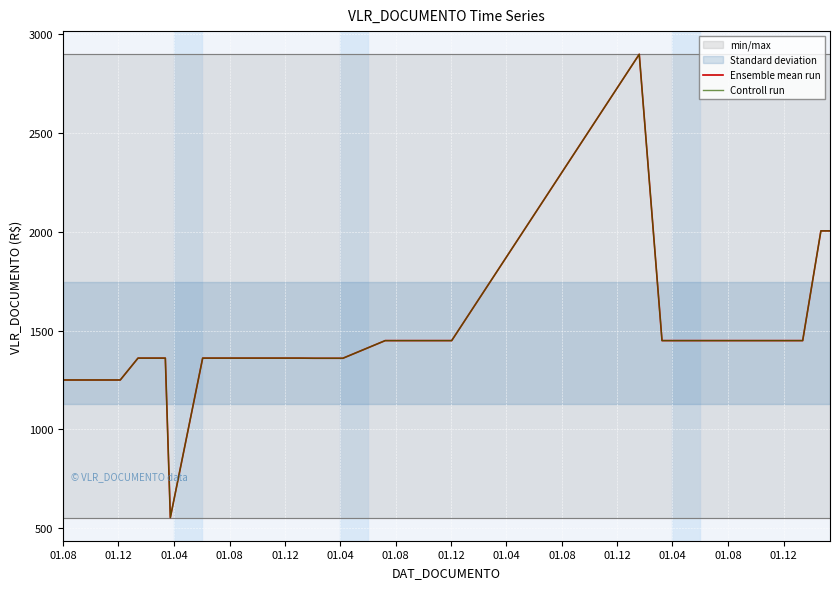

How many values in the Controll run series exceed 1449?

20